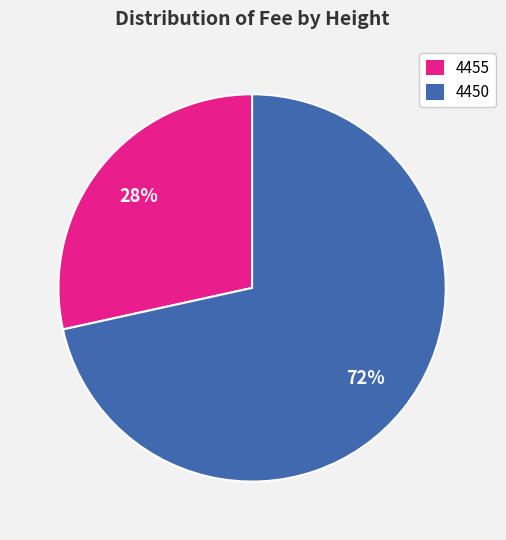

Is it true that 4455 is 35% of the pie?

False